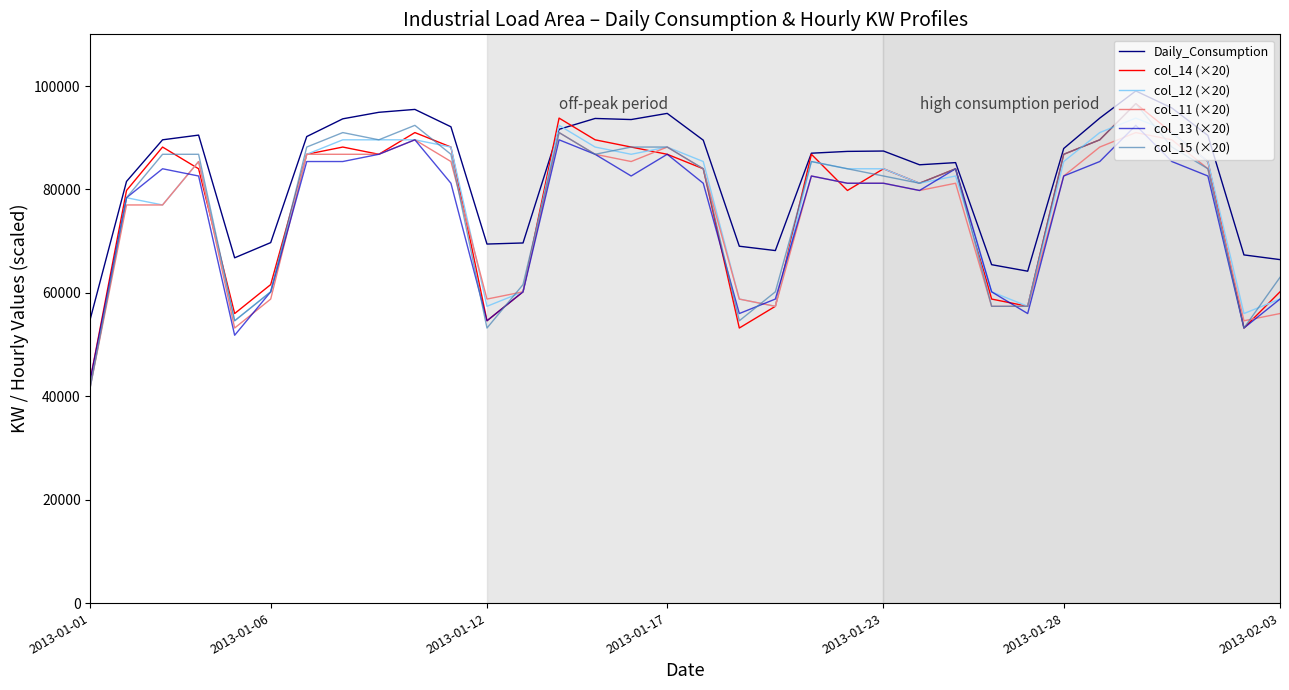

Which series has the largest total across all categories?

Daily_Consumption